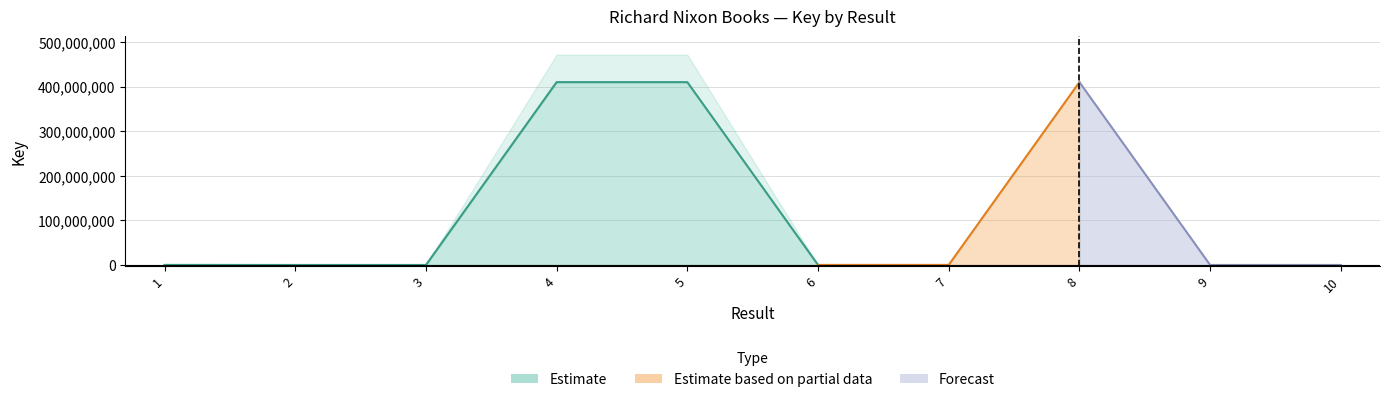

Reading left to right, what are all the values shown in this chart?

157004	790	669	410291400	410290427	157005	157006	410291758	4813	4816